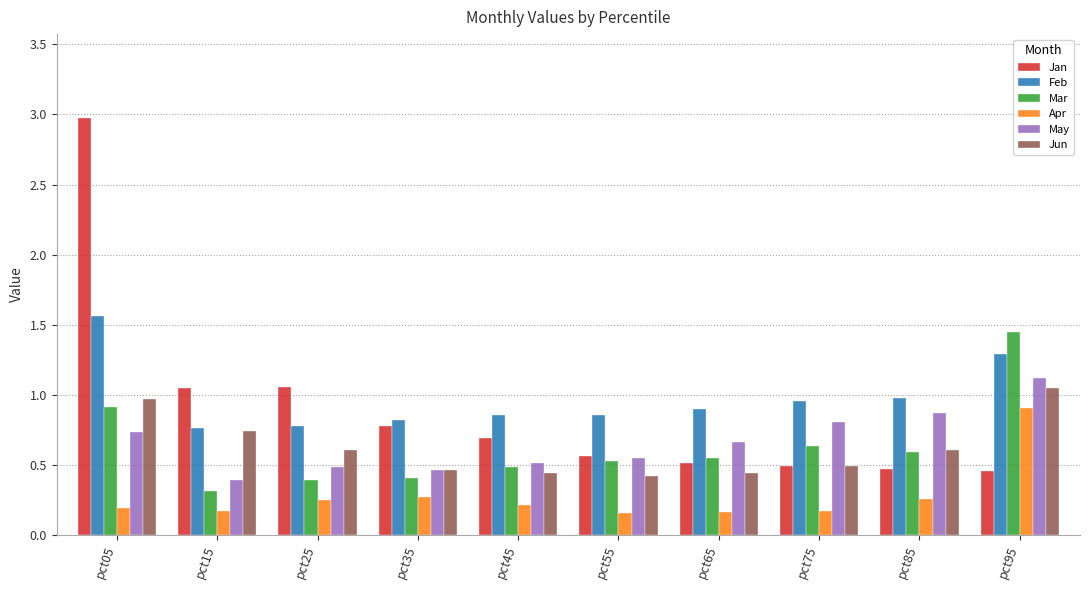

Rank the series by their maximum value, from highest to lowest.

Jan, Feb, Mar, May, Jun, Apr